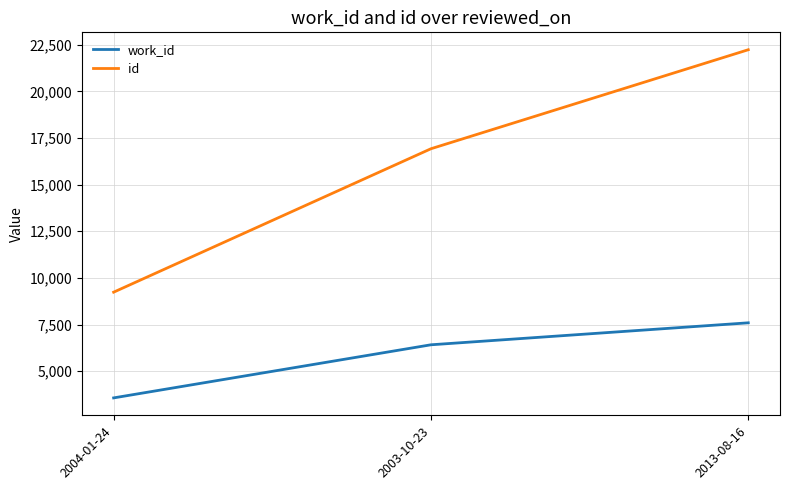

The value of work_id at 2013-08-16 is 7593. True or false?

True